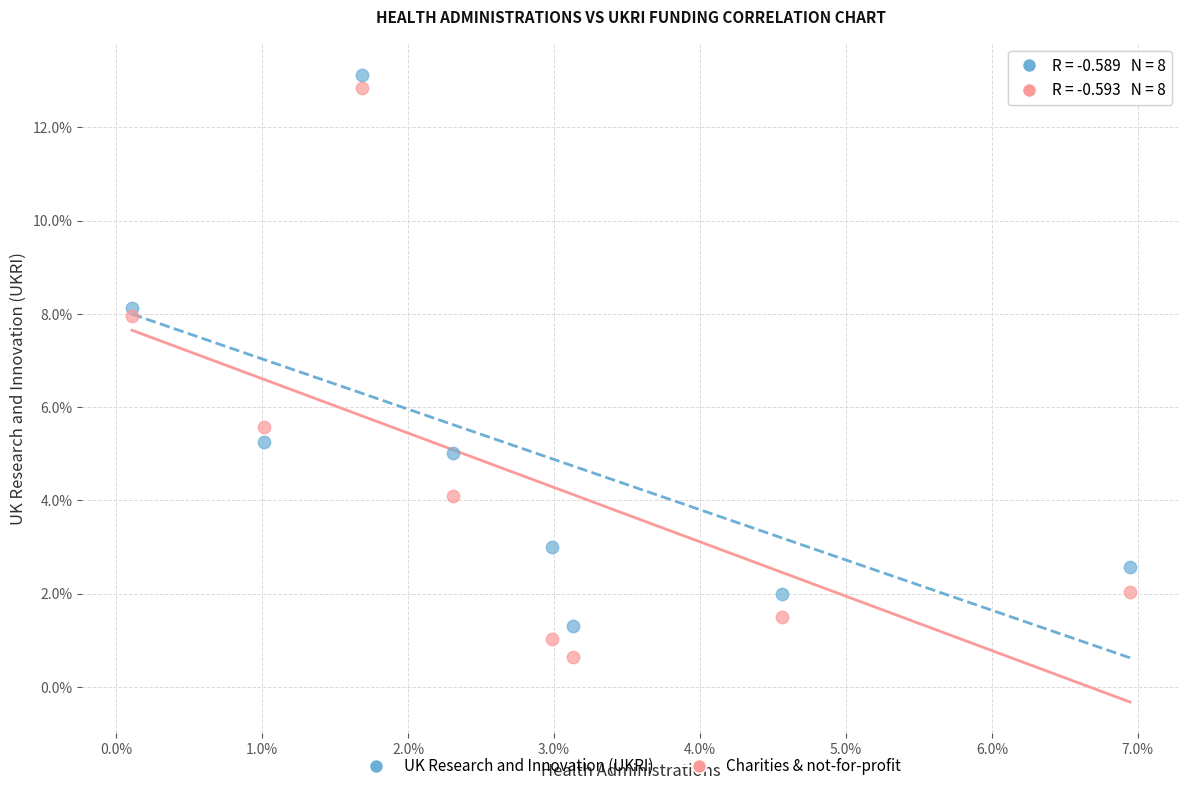

Which series reaches the maximum Y coordinate?

UK Research and Innovation (UKRI)